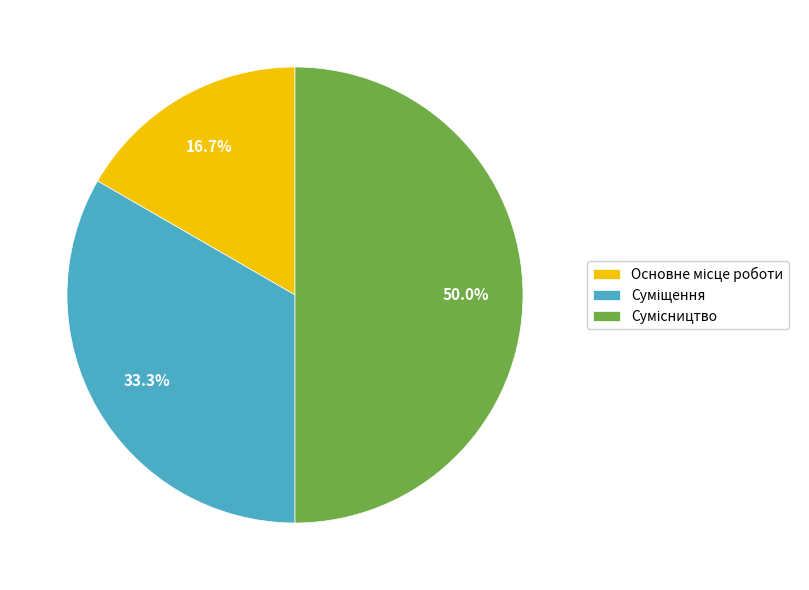

To the nearest percent, what is the combined percentage of Сумісництво and Основне місце роботи?

67%